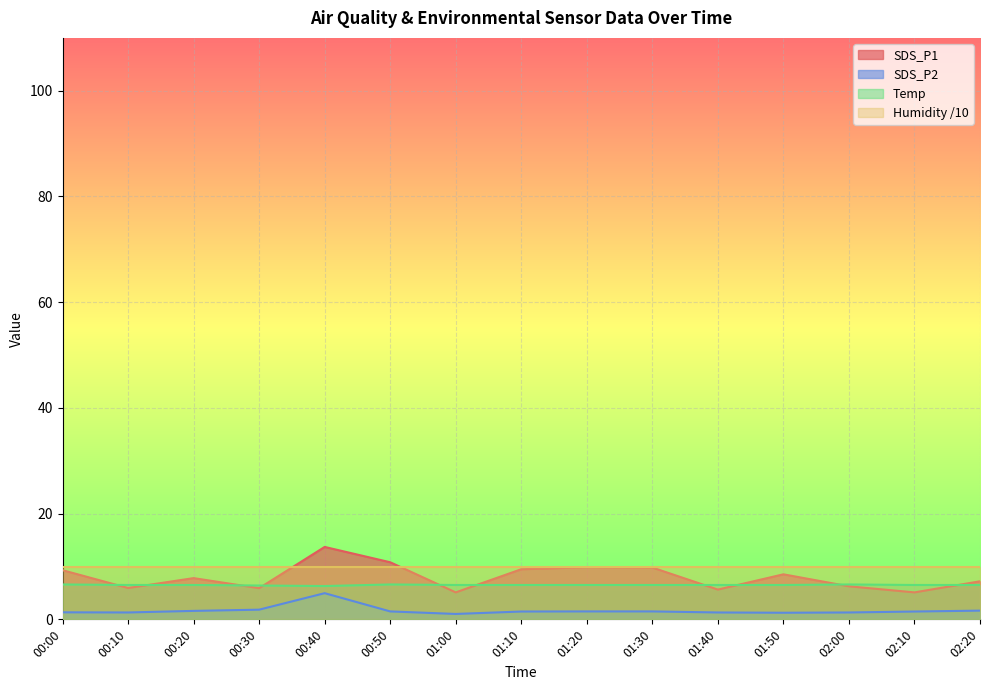

What is the difference between the second highest and minimum values in the SDS_P1 series?

5.7